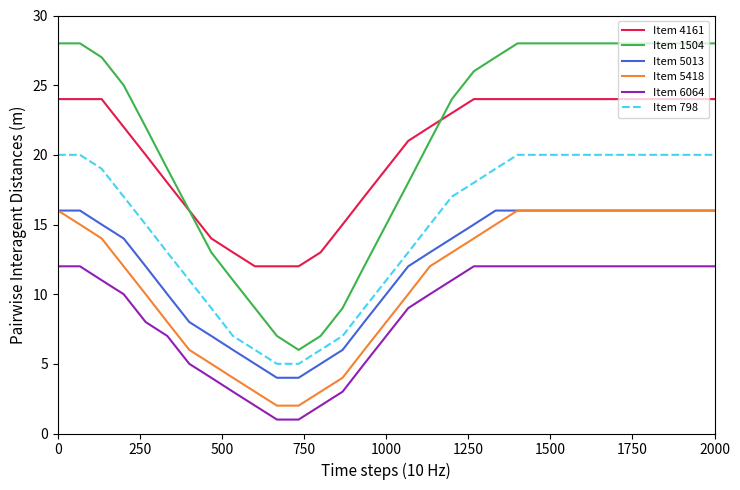

What are all the series names shown in the legend?

Item 4161, Item 1504, Item 5013, Item 5418, Item 6064, Item 798